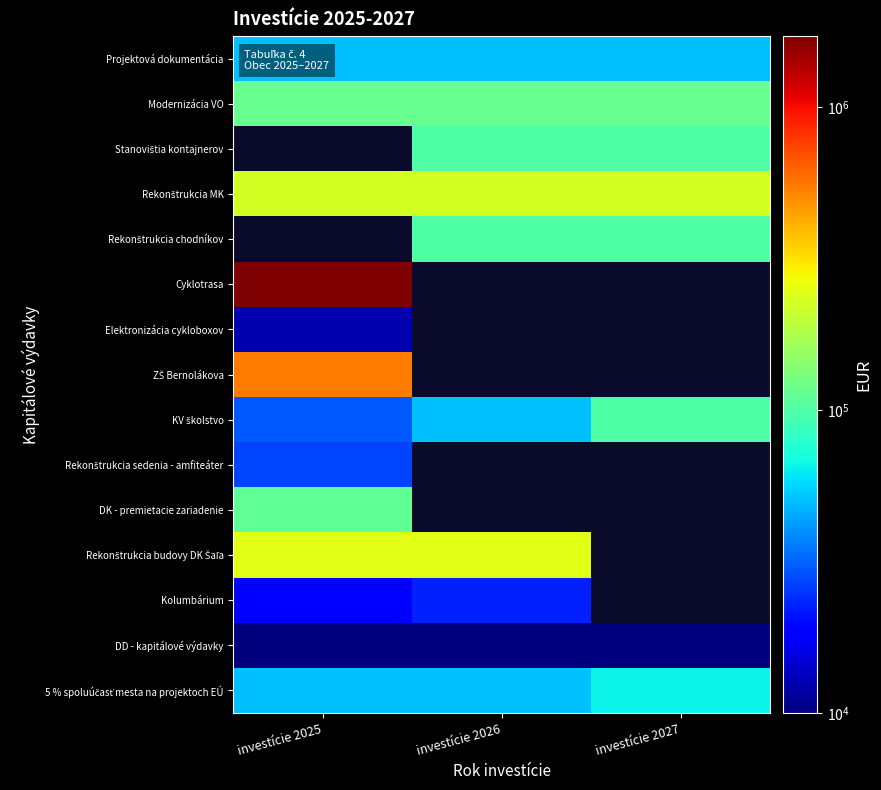

At how many categories does at least one series exceed 1245661?

1